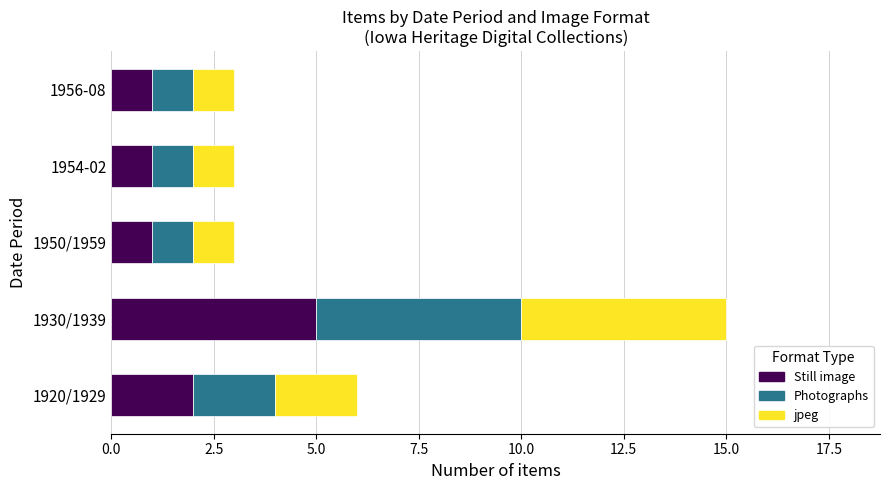

What is the maximum value for Still image?

5